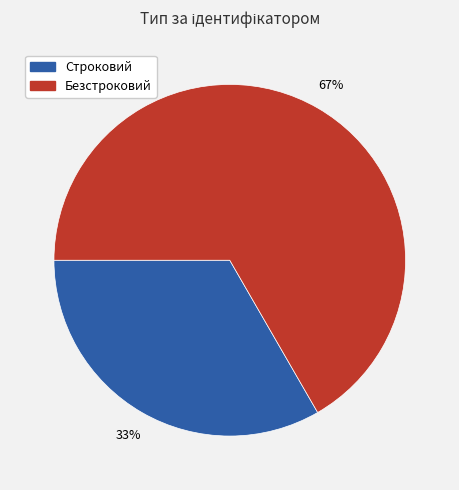

How many segments does this pie chart have?

2